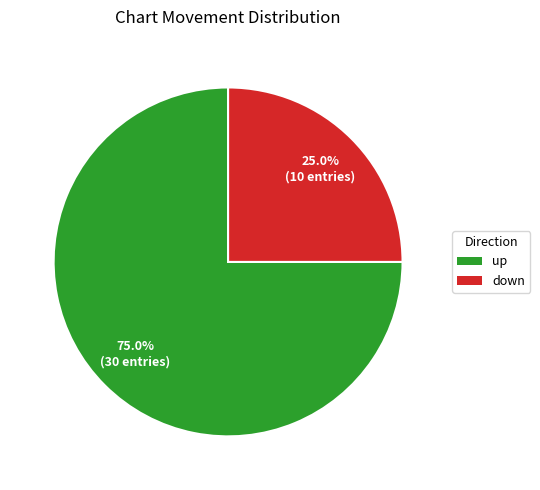

Is it true that down is 37% of the pie?

False